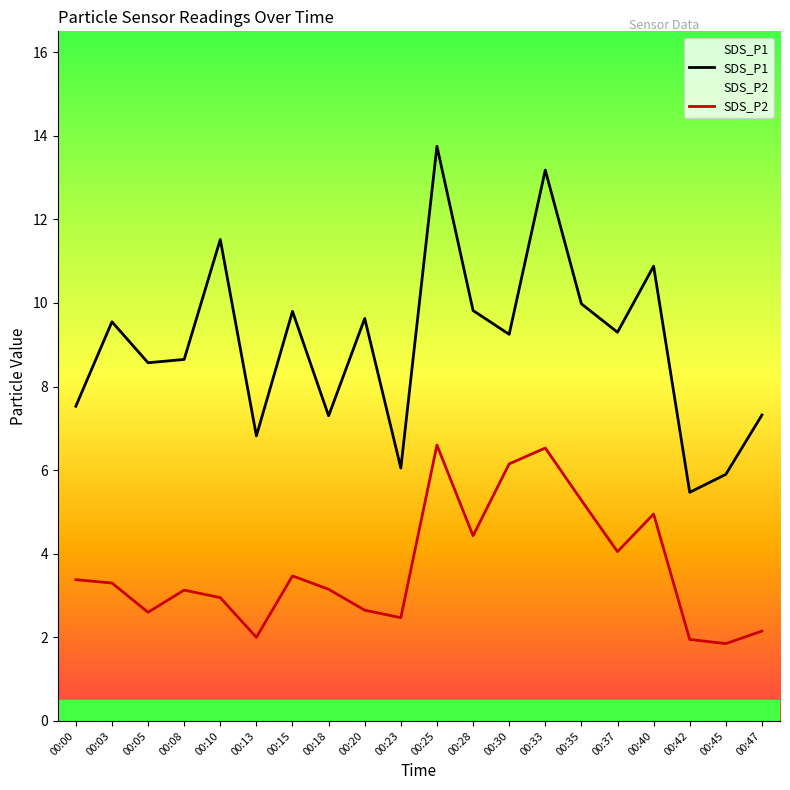

Is it true that SDS_P2 equals 2.0 at 00:13?

True